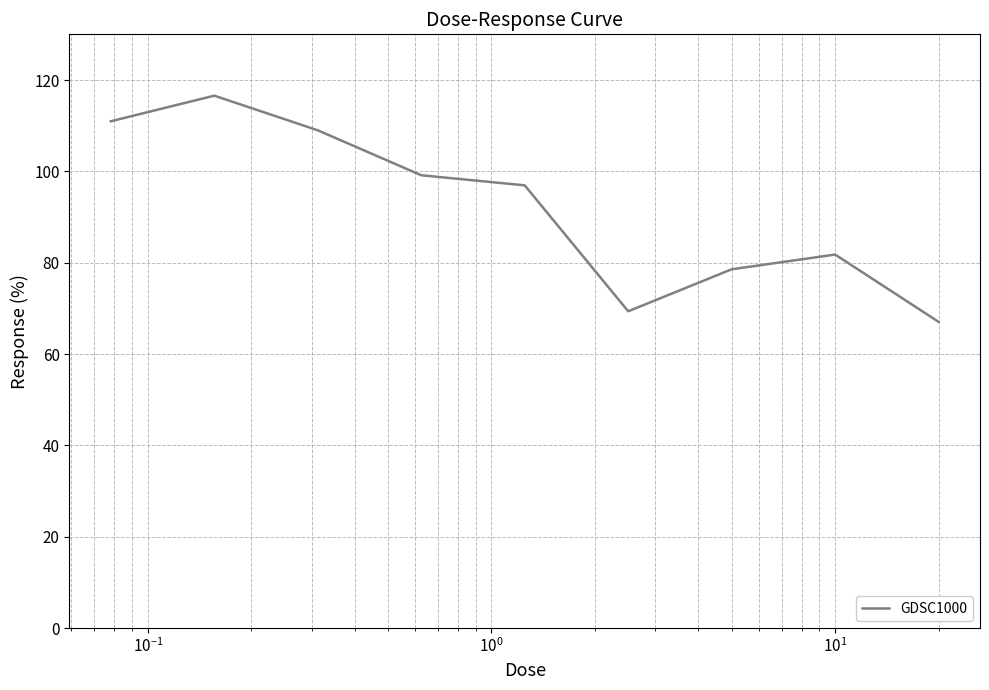

Does the chart have visible grid lines?

Yes